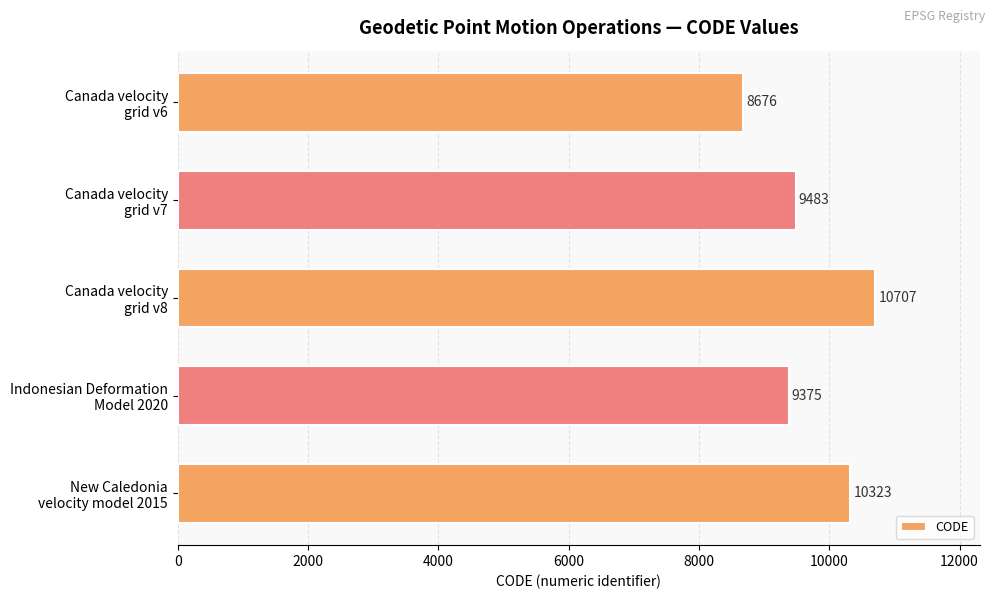

List the labels in order of value, smallest first.

Canada velocity
grid v6, Indonesian Deformation
Model 2020, Canada velocity
grid v7, New Caledonia
velocity model 2015, Canada velocity
grid v8